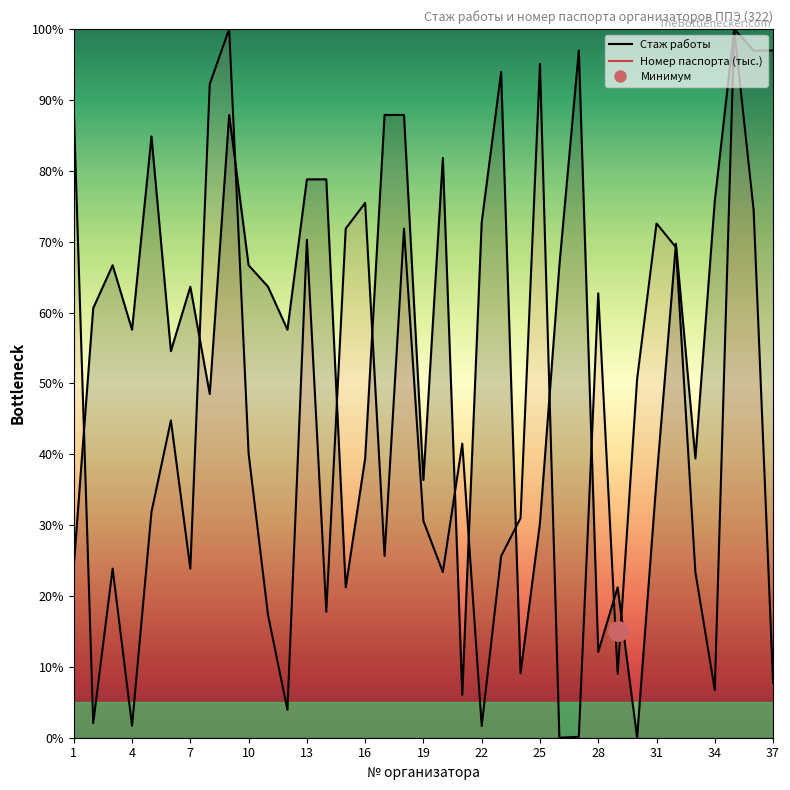

The Стаж работы series shows 84.8 at 5. True or false?

True